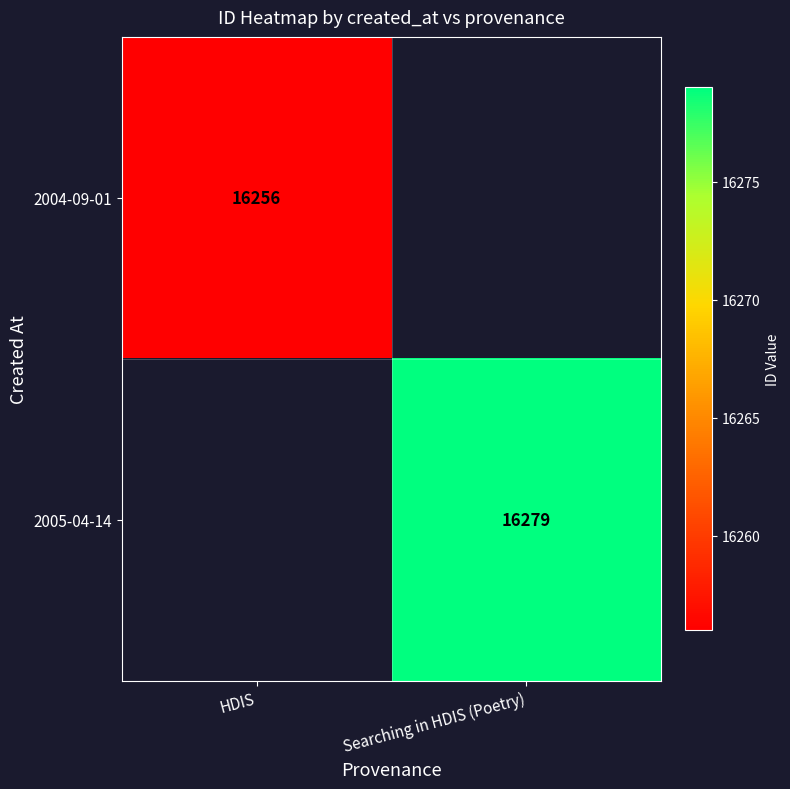

Is it true that 2005-04-14 equals 16279 at Searching in HDIS (Poetry)?

True